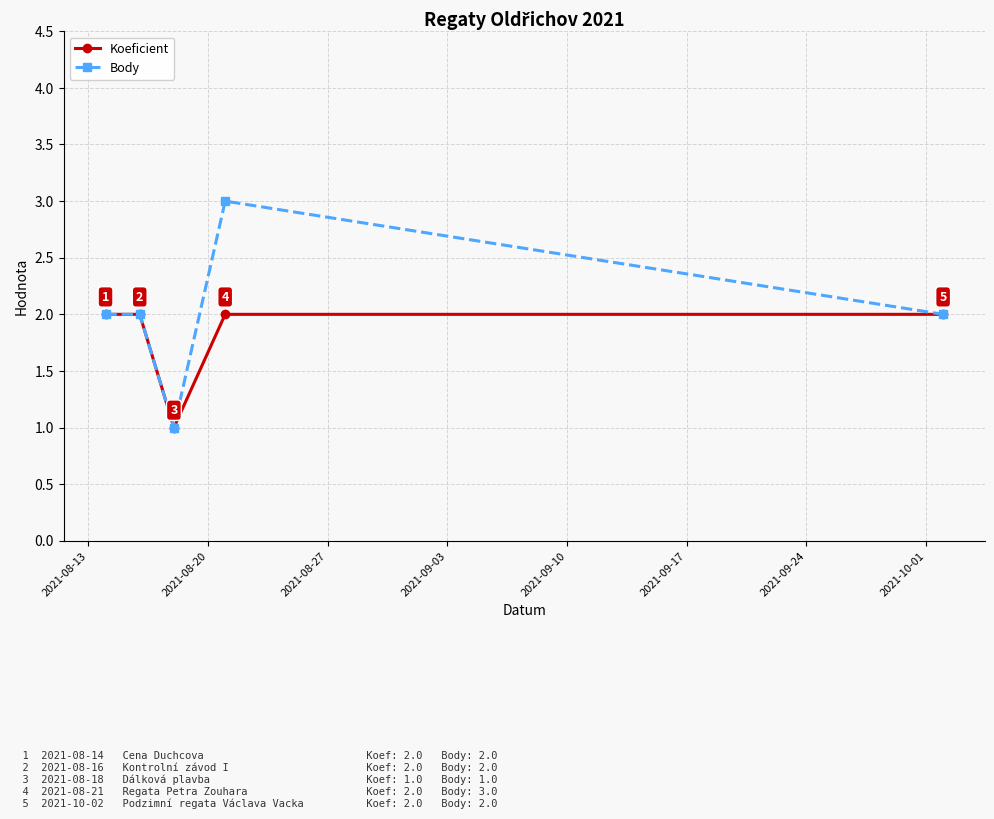

How many data points does each series have?

5